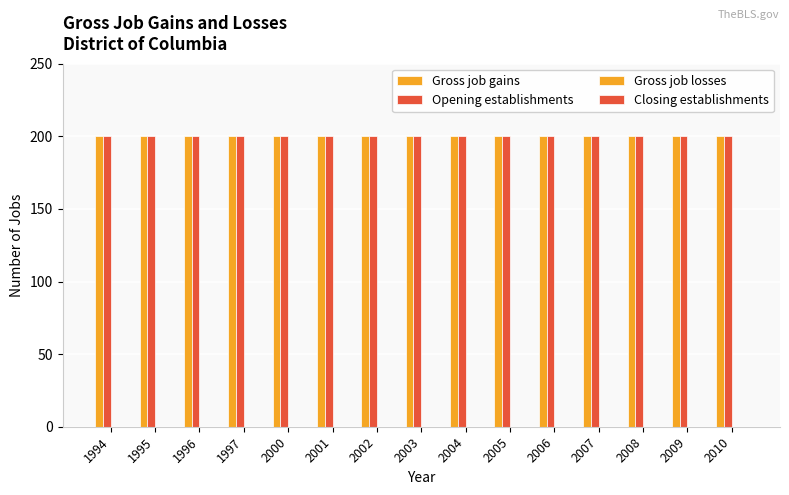

What is the maximum value shown in the chart?

200